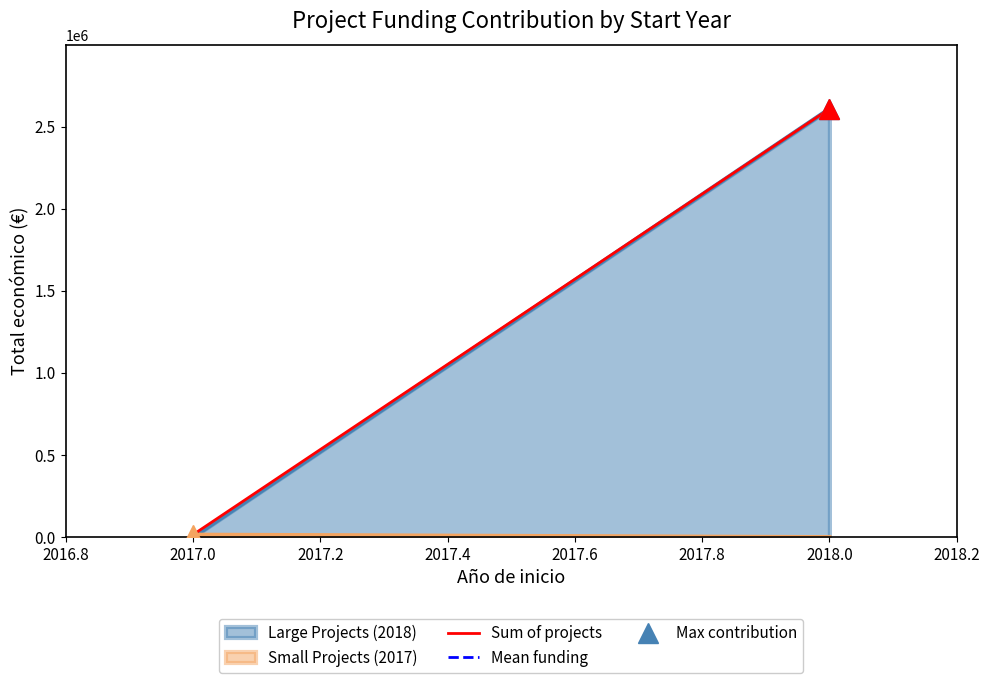

What is the maximum value for Large Projects (2018)?

2607620.0